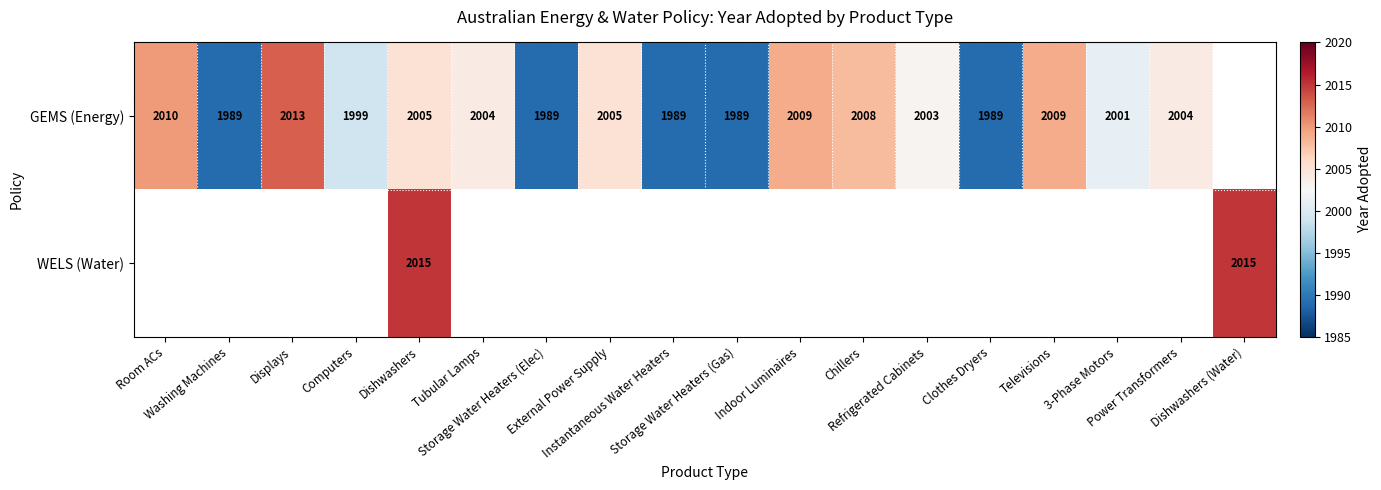

Rank the series by their average value, from lowest to highest.

GEMS (Energy), WELS (Water)